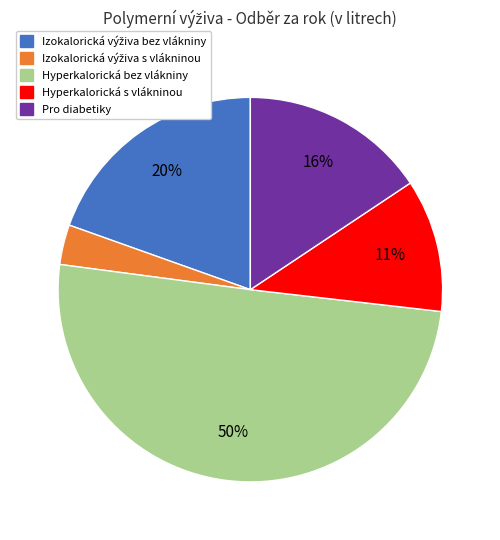

Which category accounts for the majority?

Hyperkalorická bez vlákniny